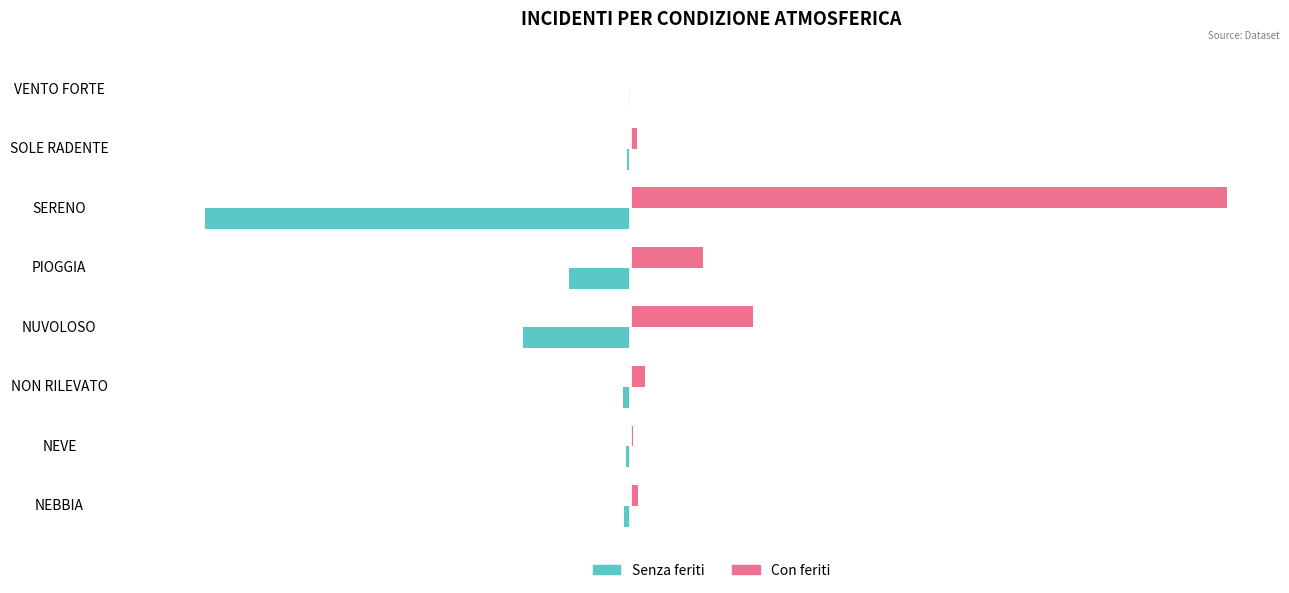

Is it true that Con feriti equals 232 at NON RILEVATO?

True